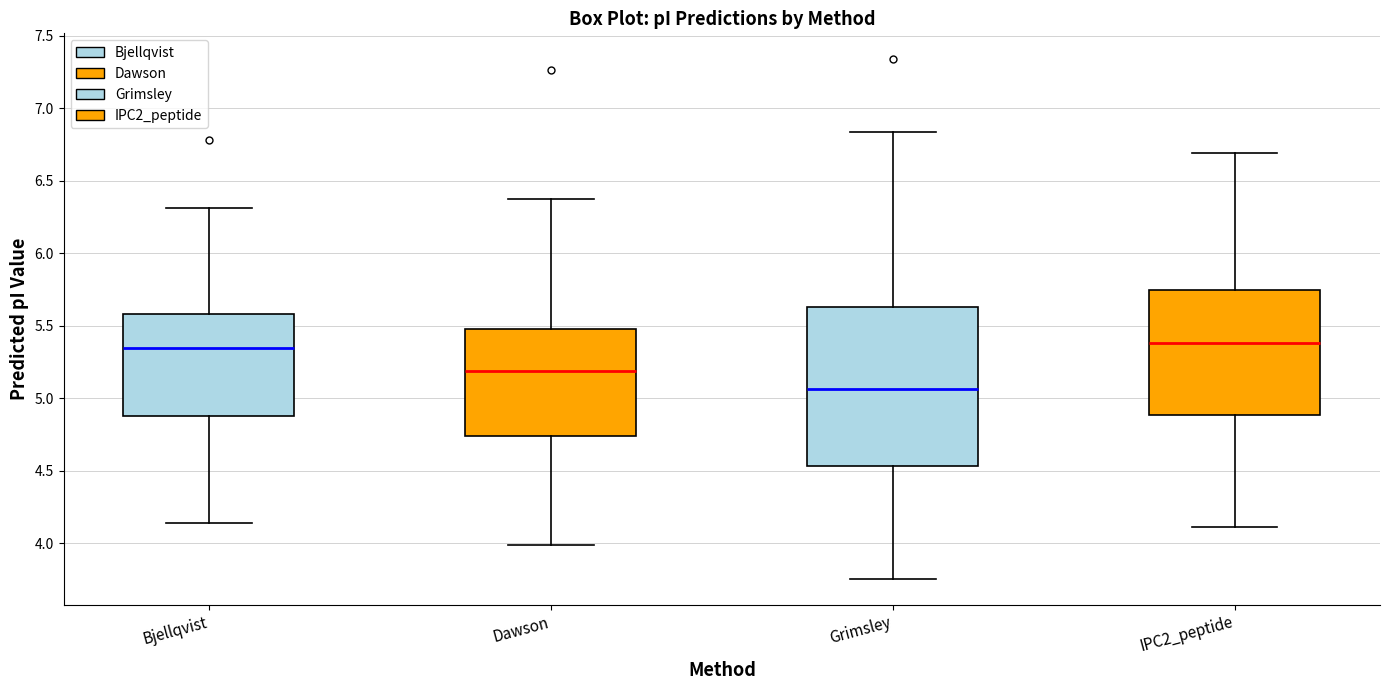

Reading left to right, transcribe this box plot: for each box, give where its median line is, the range the box spans, and where its two whiskers end, as read against the y-axis. The values are not printed on the chart, so give them approximately, as read against the axis.

Bjellqvist: median 5.35, box 4.90 to 5.60, whiskers 4.15 to 6.30
Dawson: median 5.20, box 4.75 to 5.50, whiskers 4.00 to 6.40
Grimsley: median 5.05, box 4.55 to 5.65, whiskers 3.75 to 6.85
IPC2_peptide: median 5.40, box 4.90 to 5.75, whiskers 4.10 to 6.70